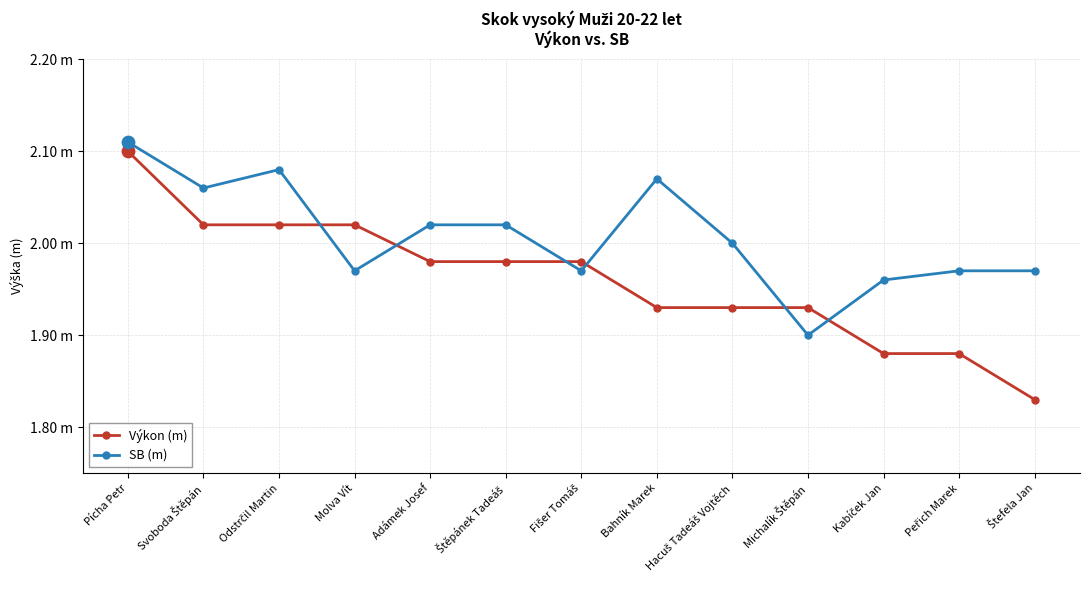

What is the total value across all series at Molva Vít?

4.0